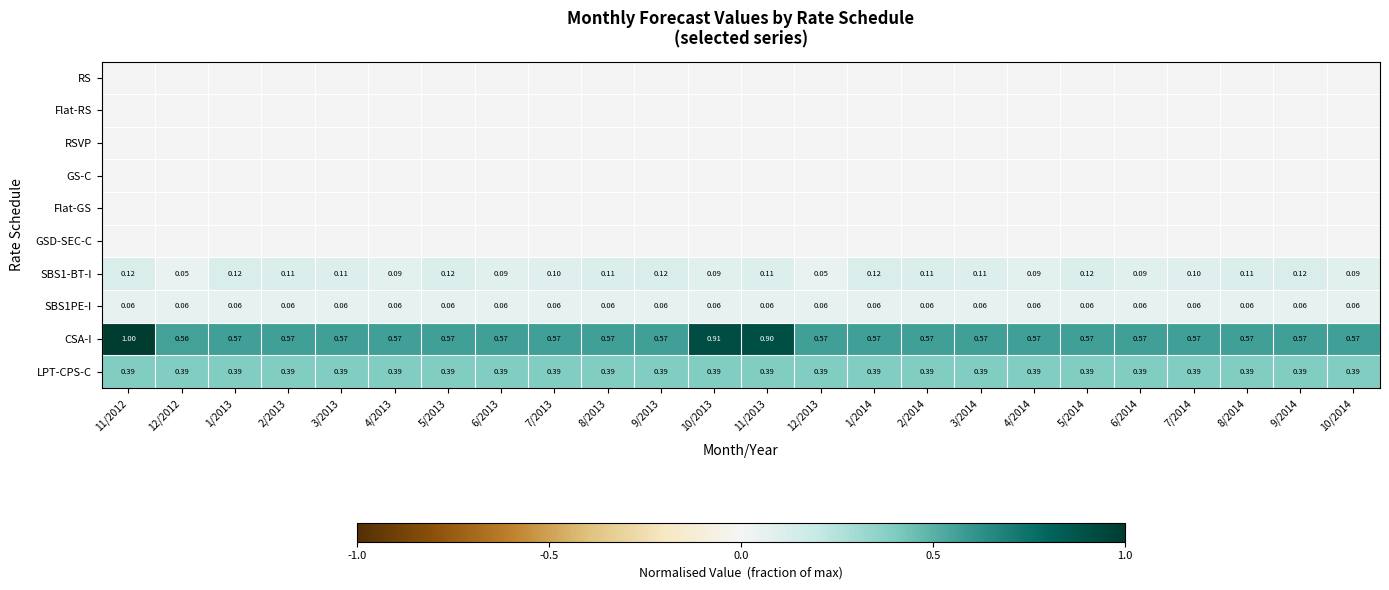

Is the value of SBS1-BT-I at 4/2014 greater than the value of CSA-I at 5/2013?

No